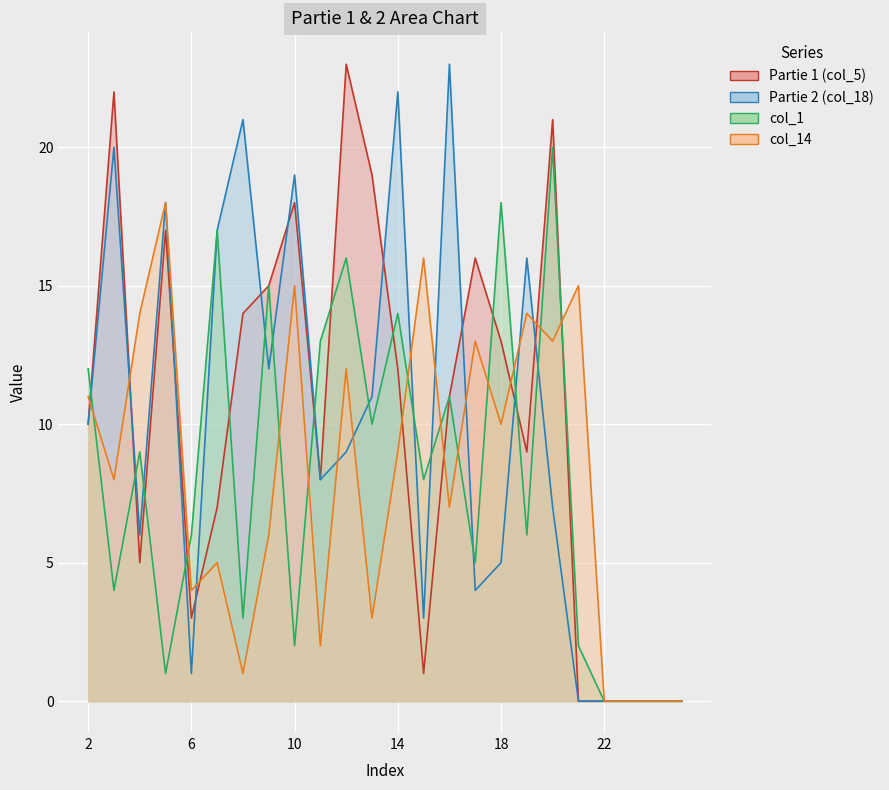

At which category is the sum across all series the highest?

20